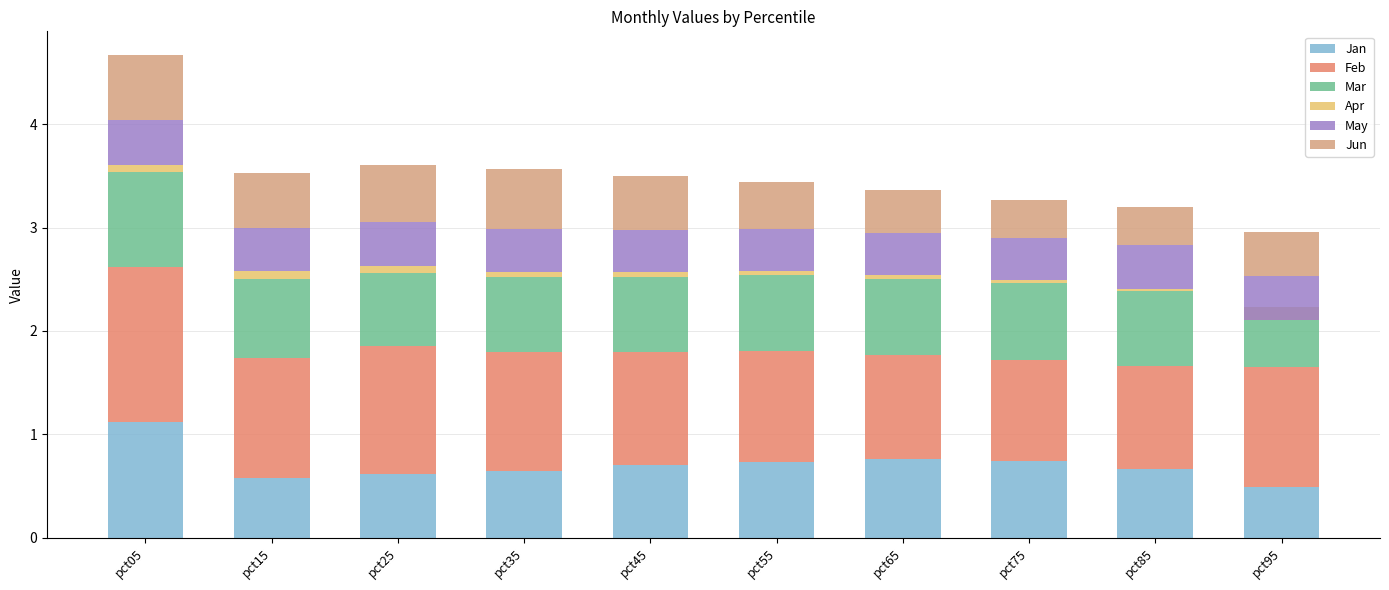

Reading left to right, list all the values displayed in this chart.

Jan: pct05=1.1	pct15=0.6	pct25=0.6	pct35=0.6	pct45=0.7	pct55=0.7	pct65=0.8	pct75=0.7	pct85=0.7	pct95=0.5
Feb: pct05=1.5	pct15=1.2	pct25=1.2	pct35=1.2	pct45=1.1	pct55=1.1	pct65=1.0	pct75=1.0	pct85=1.0	pct95=1.2
Mar: pct05=0.9	pct15=0.8	pct25=0.7	pct35=0.7	pct45=0.7	pct55=0.7	pct65=0.7	pct75=0.7	pct85=0.7	pct95=0.6
Apr: pct05=0.1	pct15=0.1	pct25=0.1	pct35=0.1	pct45=0.0	pct55=0.0	pct65=0.0	pct75=0.0	pct85=0.0	pct95=-0.1
May: pct05=0.4	pct15=0.4	pct25=0.4	pct35=0.4	pct45=0.4	pct55=0.4	pct65=0.4	pct75=0.4	pct85=0.4	pct95=0.4
Jun: pct05=0.6	pct15=0.5	pct25=0.6	pct35=0.6	pct45=0.5	pct55=0.5	pct65=0.4	pct75=0.4	pct85=0.4	pct95=0.4